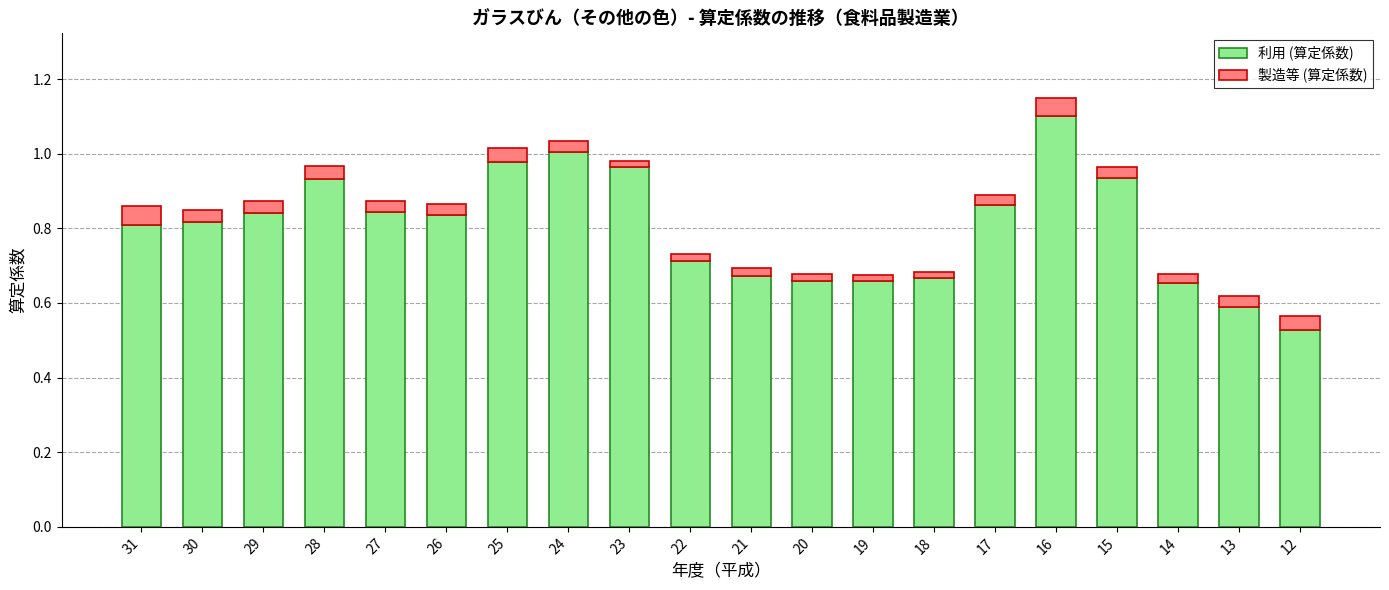

Does the chart contain any negative values?

No